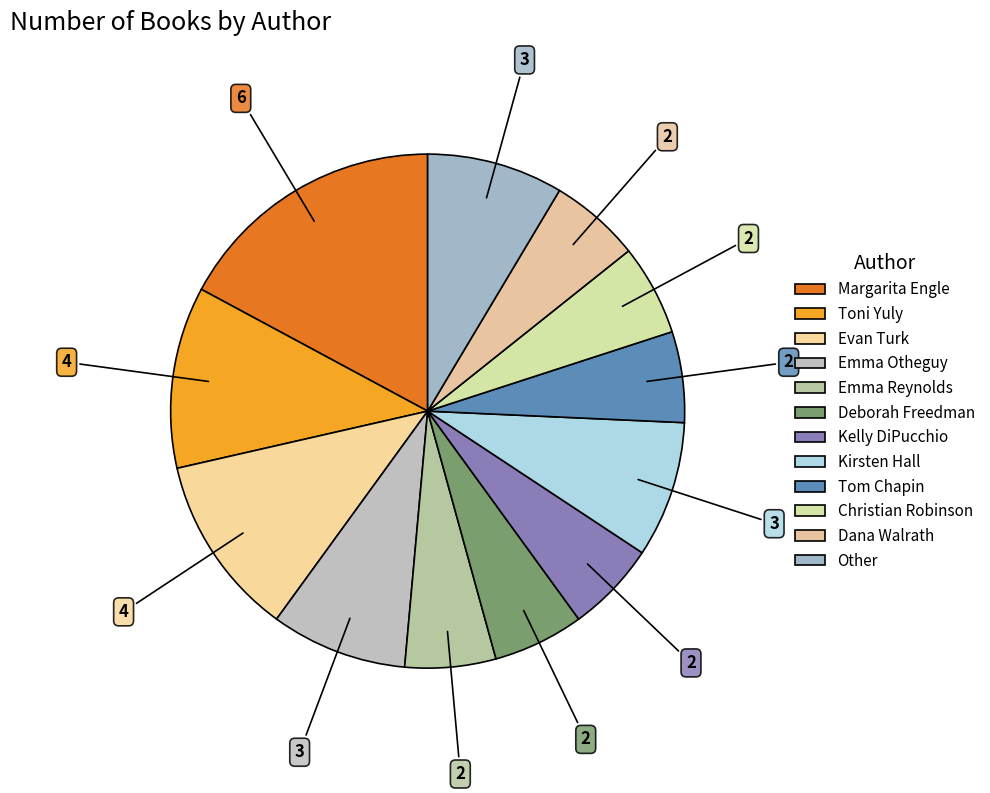

Count the number of slices in the pie.

12